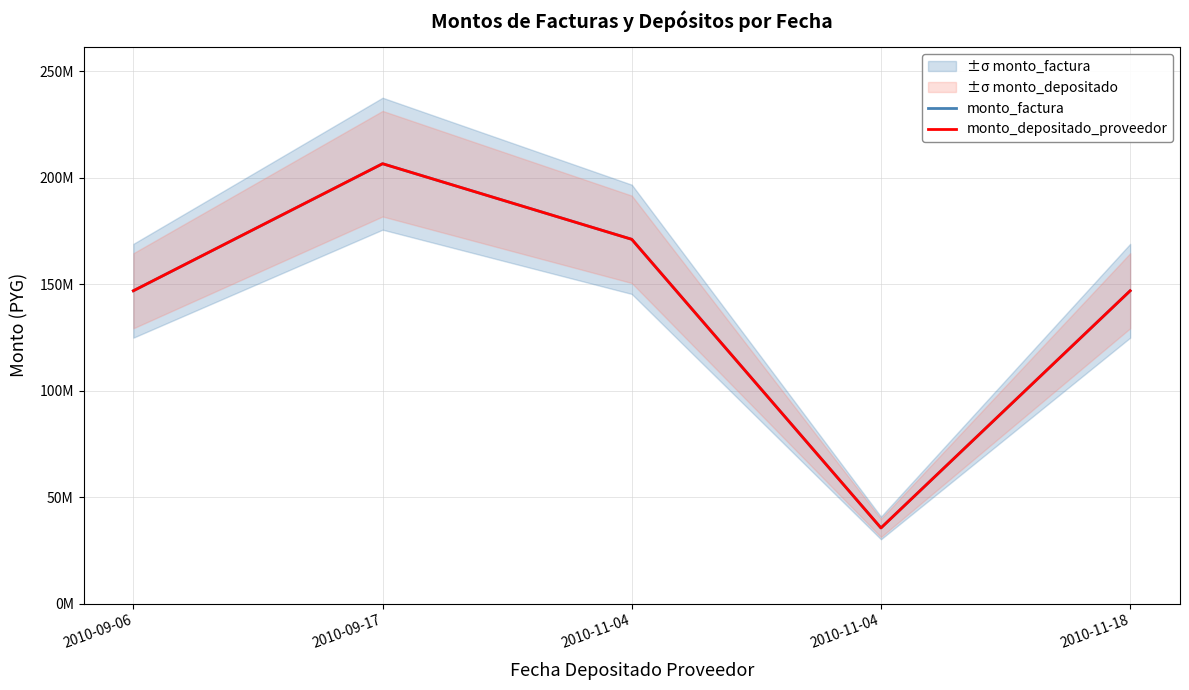

True or false: monto_depositado_proveedor and monto_factura intersect in this chart.

False